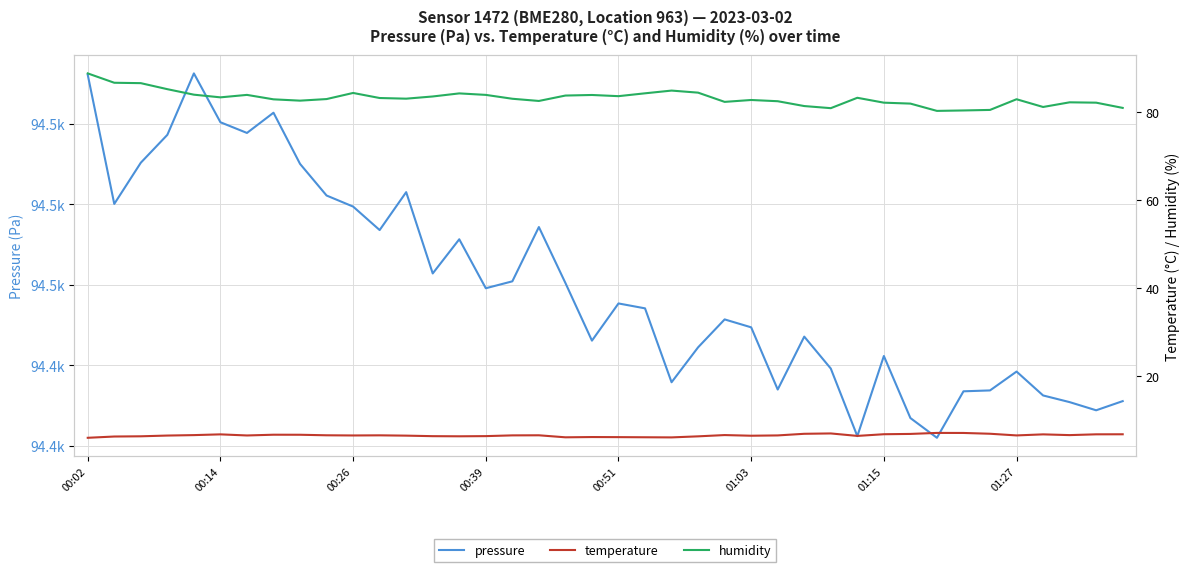

Reading left to right, transcribe all the data shown in this chart.

pressure: 94512.2	94480.1	94490.4	94497.3	94512.6	94500.4	94497.8	94502.8	94490.1	94482.2	94479.5	94473.6	94483.1	94462.8	94471.3	94459.2	94460.9	94474.4	94460.5	94446.1	94455.4	94454.2	94435.8	94444.5	94451.4	94449.4	94434.0	94447.1	94439.2	94422.4	94442.3	94426.9	94422.0	94433.5	94433.8	94438.4	94432.5	94430.8	94428.8	94431.1
temperature: 5.9	6.2	6.2	6.4	6.5	6.7	6.4	6.6	6.6	6.5	6.4	6.4	6.4	6.2	6.2	6.3	6.4	6.5	6.0	6.0	6.0	6.0	6.0	6.2	6.5	6.3	6.4	6.8	6.9	6.3	6.7	6.8	7.0	7.0	6.8	6.4	6.7	6.5	6.7	6.7
humidity: 88.8	86.6	86.5	85.2	83.9	83.3	83.9	82.9	82.6	82.9	84.3	83.2	83.0	83.5	84.2	83.9	83.0	82.5	83.7	83.9	83.6	84.2	84.9	84.4	82.3	82.7	82.4	81.3	80.9	83.2	82.1	81.9	80.2	80.3	80.5	82.9	81.1	82.2	82.1	80.9